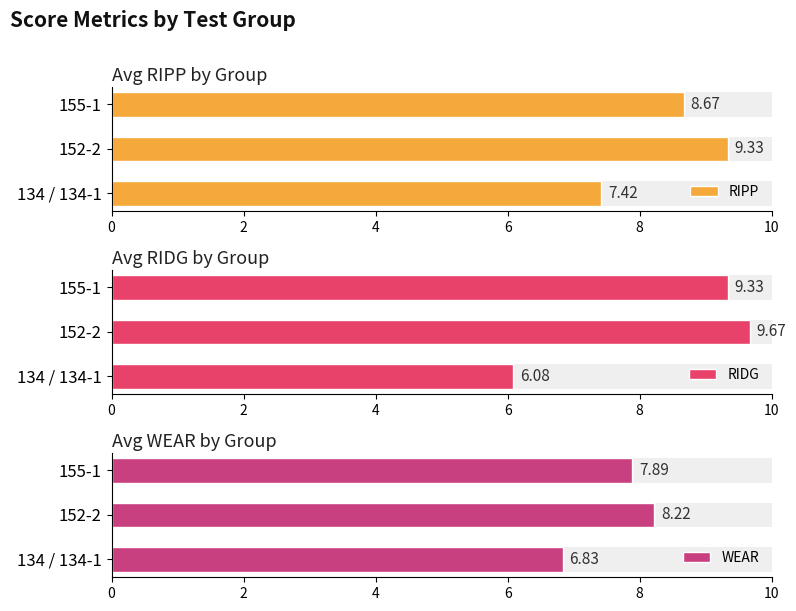

What is the difference between the second highest and minimum values in the RIDG series?

3.3